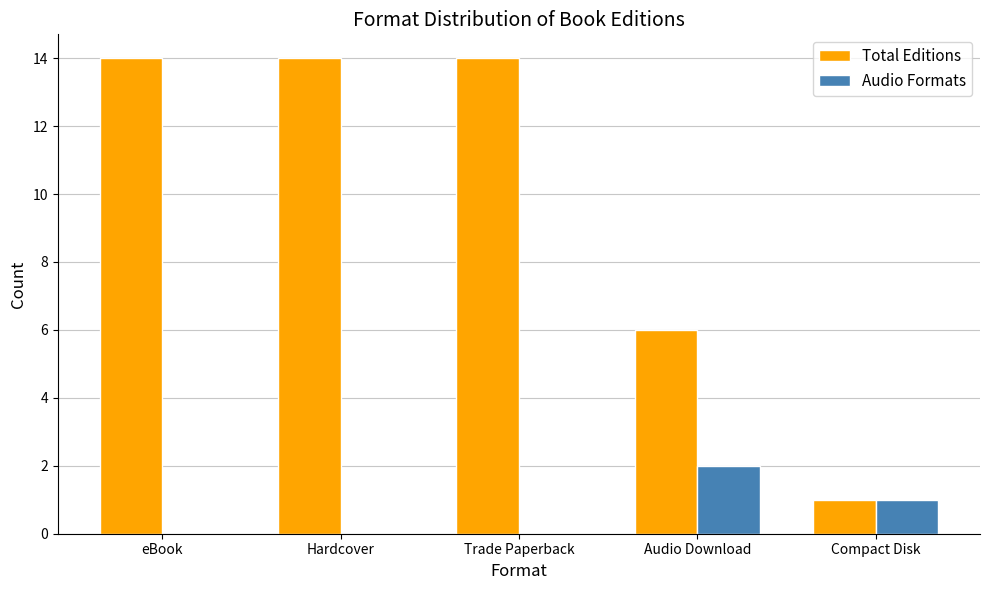

Which series has the largest total across all categories?

Total Editions